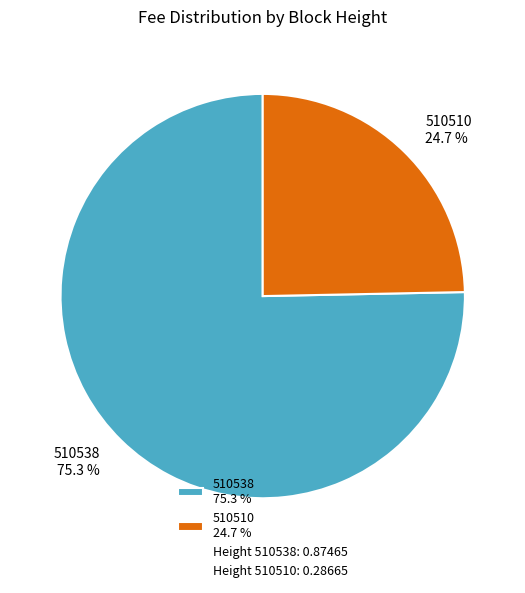

To the nearest percent, what is the combined percentage of 510510 and 510538?

100%